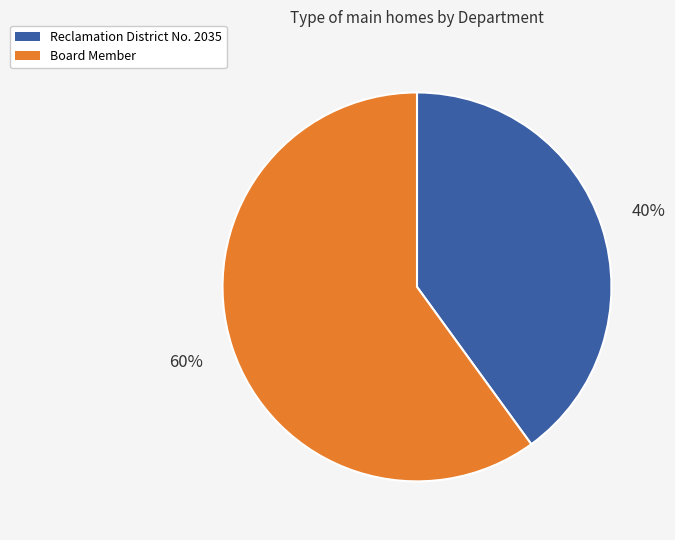

To the nearest percent, what is the average slice percentage?

50%